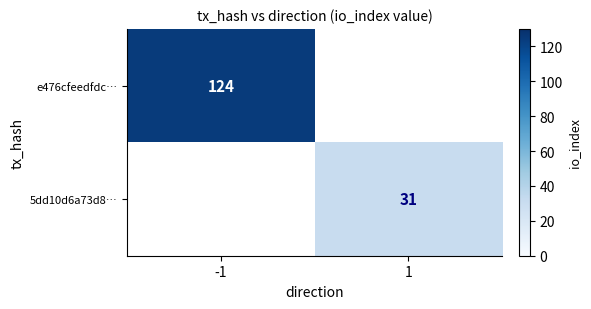

Is the value of 5dd10d6a73d8… at 1 greater than the value of e476cfeedfdc… at -1?

No